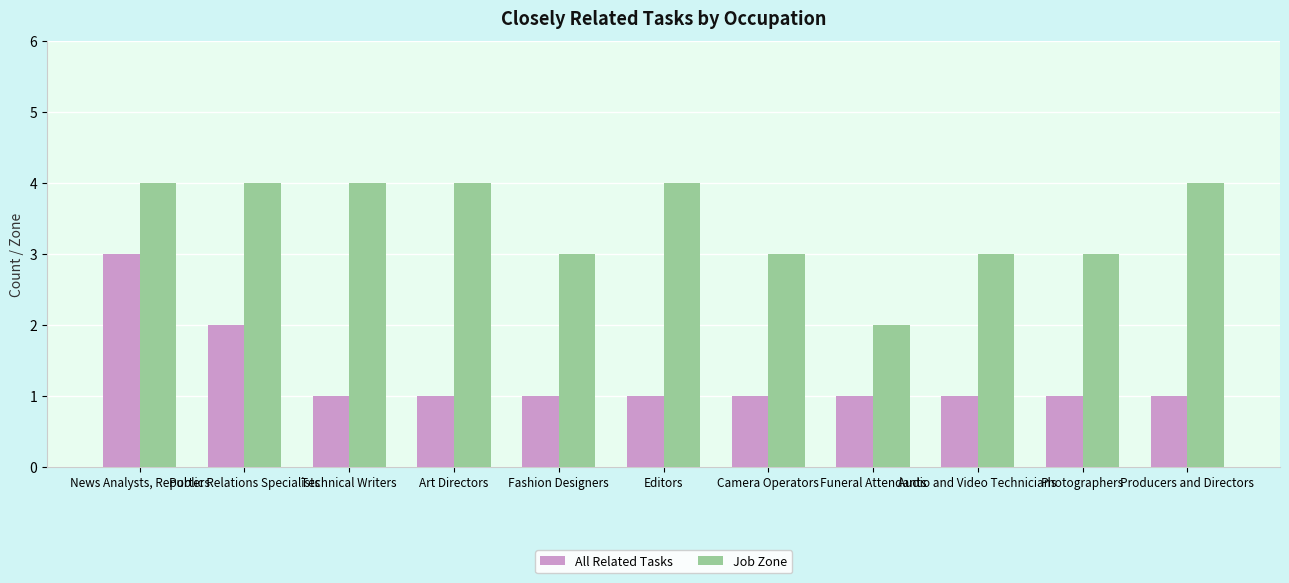

Reading left to right, extract all data points from this chart.

All Related Tasks: News Analysts, Reporters=3	Public Relations Specialists=2	Technical Writers=1	Art Directors=1	Fashion Designers=1	Editors=1	Camera Operators=1	Funeral Attendants=1	Audio and Video Technicians=1	Photographers=1	Producers and Directors=1
Job Zone: News Analysts, Reporters=4	Public Relations Specialists=4	Technical Writers=4	Art Directors=4	Fashion Designers=3	Editors=4	Camera Operators=3	Funeral Attendants=2	Audio and Video Technicians=3	Photographers=3	Producers and Directors=4